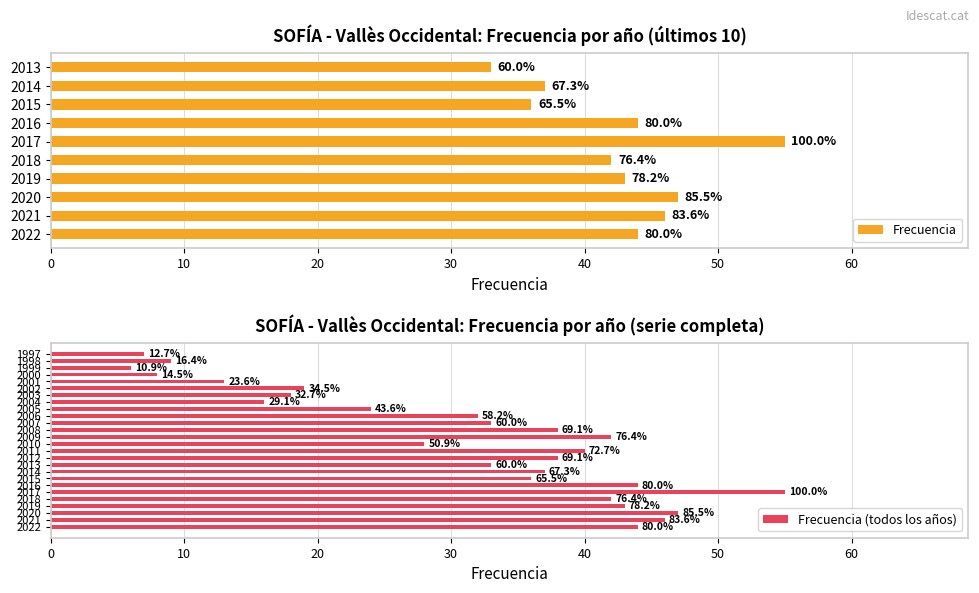

List the labels in order of value, largest first.

2017, 2020, 2021, 2022, 2016, 2019, 2018, 2009, 2011, 2012, 2008, 2014, 2015, 2013, 2007, 2006, 2010, 2005, 2002, 2003, 2004, 2001, 1998, 2000, 1997, 1999